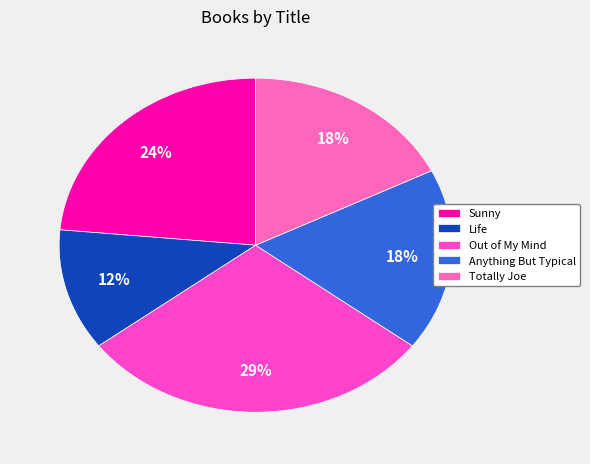

True or false: Totally Joe accounts for 18% of the total.

True